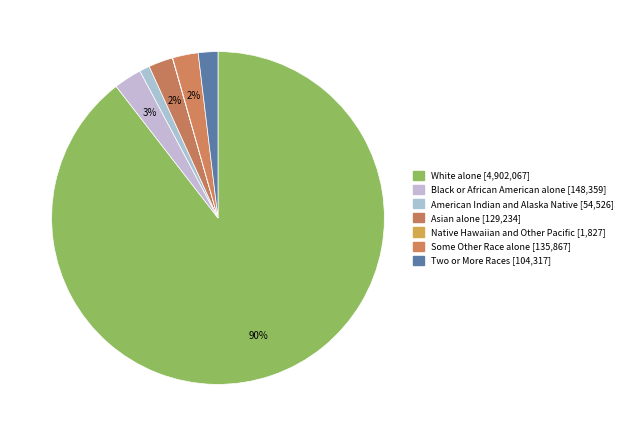

What is the change in value from Black or African American alone to Two or More Races?

-44042